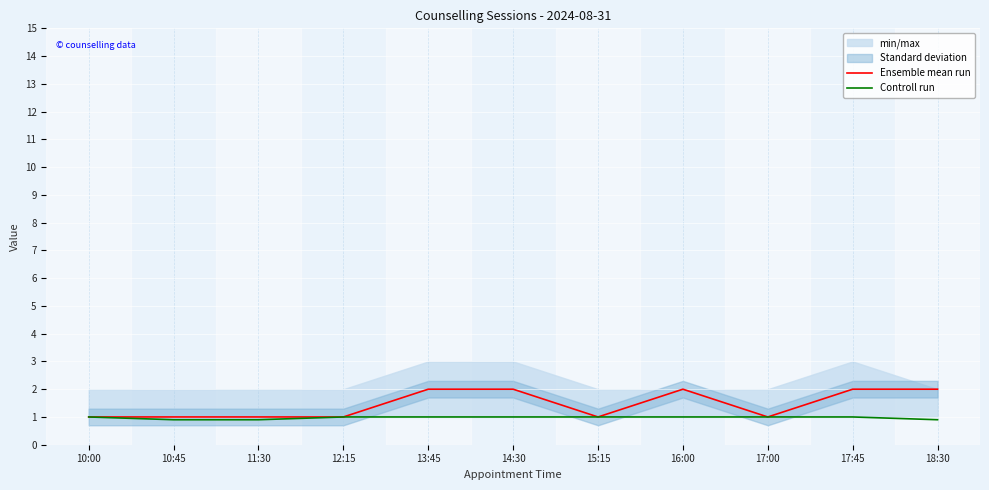

What is the minimum value shown in the chart?

0.9